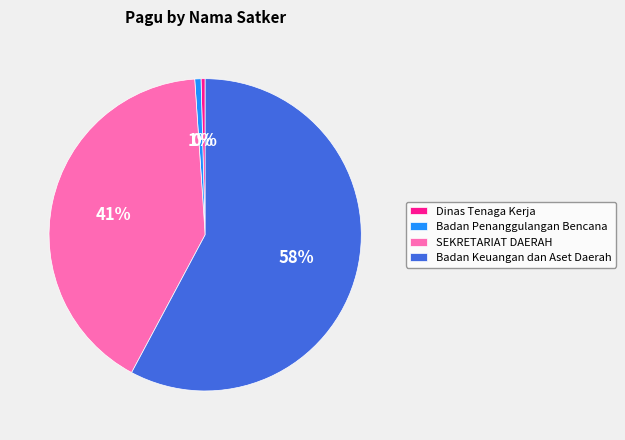

Which category has the biggest portion of the pie?

Badan Keuangan dan Aset Daerah